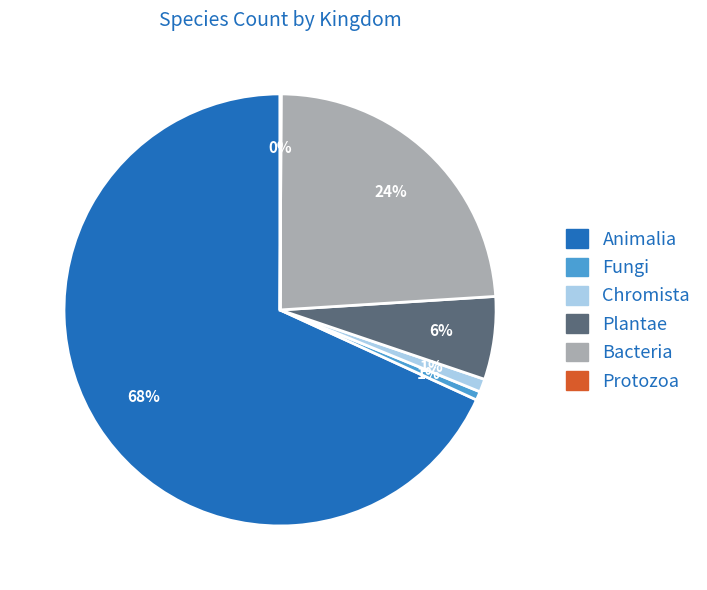

Which slice is the largest?

Animalia